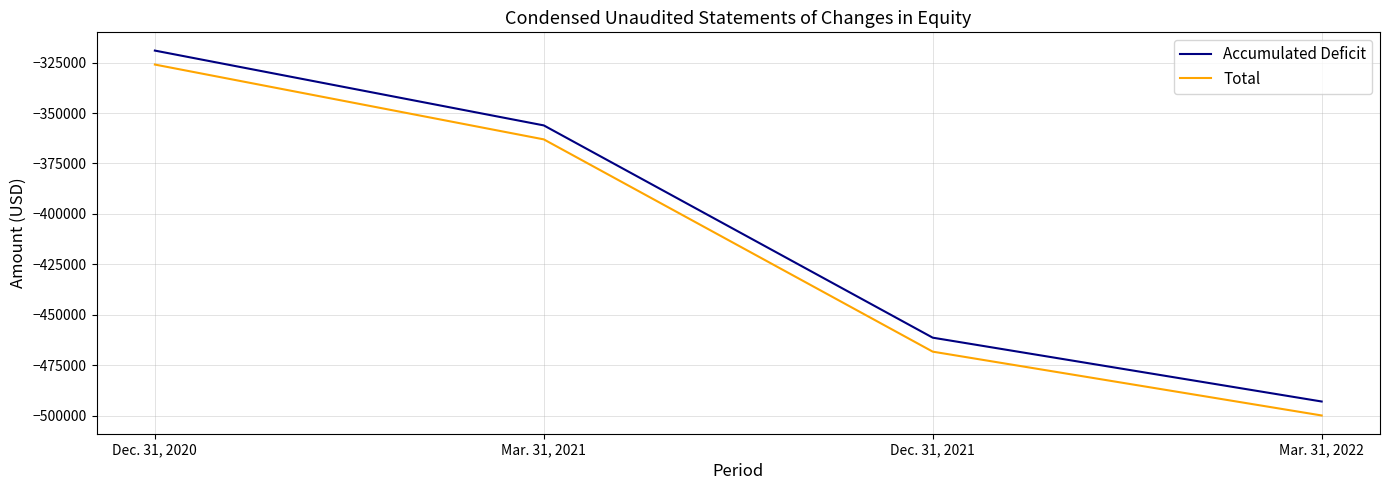

Reading left to right, list all the values displayed in this chart.

Accumulated Deficit: Dec. 31, 2020=-319062	Mar. 31, 2021=-356149	Dec. 31, 2021=-461354	Mar. 31, 2022=-492988
Total: Dec. 31, 2020=-325988	Mar. 31, 2021=-363075	Dec. 31, 2021=-468280	Mar. 31, 2022=-499914